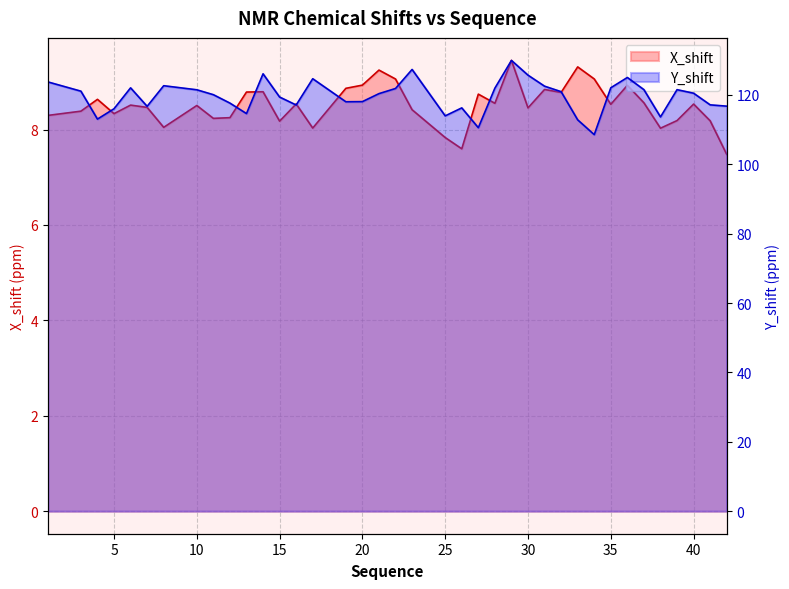

What is the value of the X_shift point at the 18th from the left?

9.2